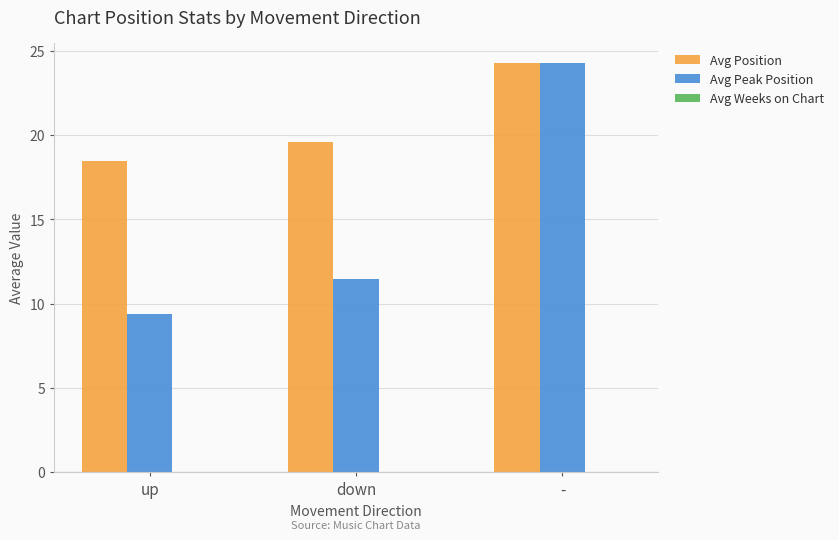

What is the approximate value of Avg Peak Position at up?

9.4